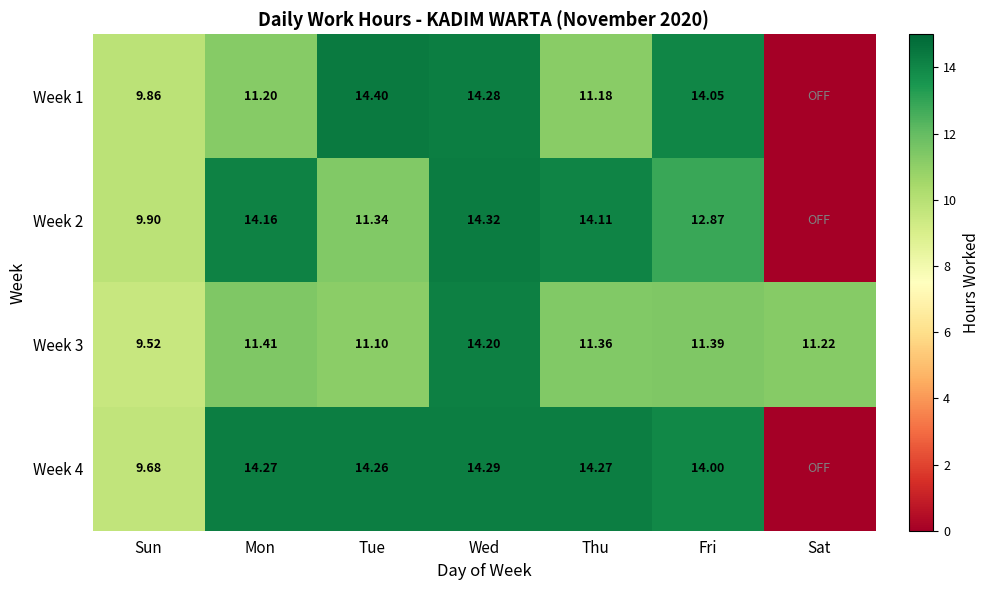

At Wed, list the series in order from largest to smallest.

Week 2, Week 4, Week 1, Week 3